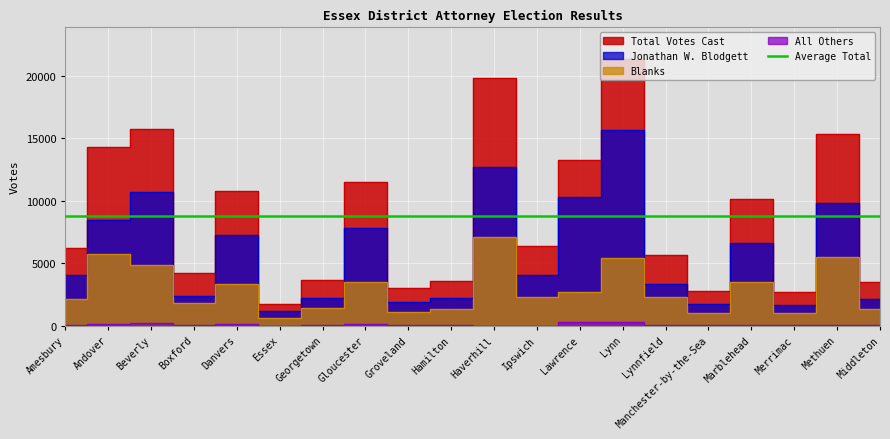

What is the value of the Total Votes Cast point at the 20th from the left?

3508